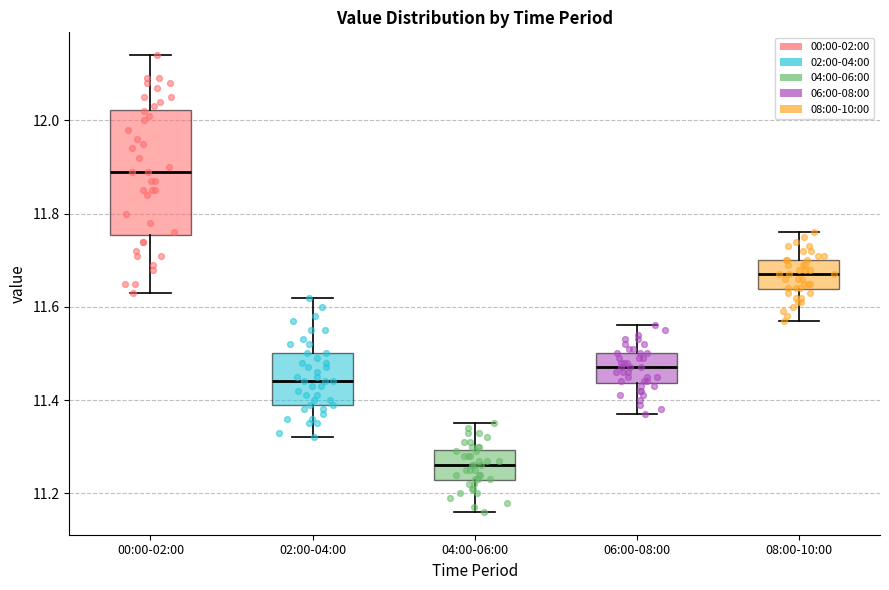

Comparing the boxes themselves (not the whiskers), which one is the tallest?

00:00-02:00